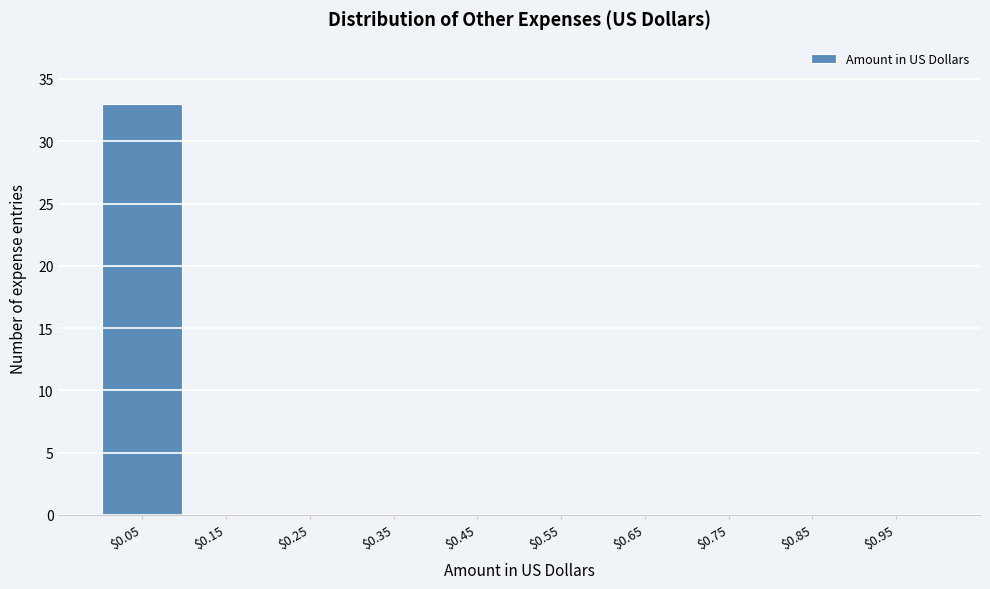

Reading left to right, transcribe this chart: for each bar, give the range it covers on the x-axis and its height. The values are not printed on the chart, so give them approximately, as read against the axis.

0.0 to 0.1: 33
0.1 to 0.2: 0
0.2 to 0.3: 0
0.3 to 0.4: 0
0.4 to 0.5: 0
0.5 to 0.6: 0
0.6 to 0.7: 0
0.7 to 0.8: 0
0.8 to 0.9: 0
0.9 to 1.0: 0